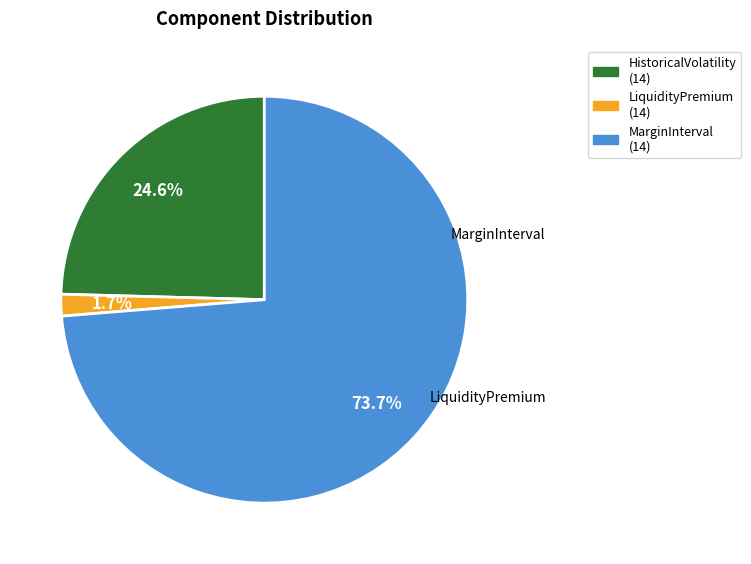

Which slice is the largest?

MarginInterval